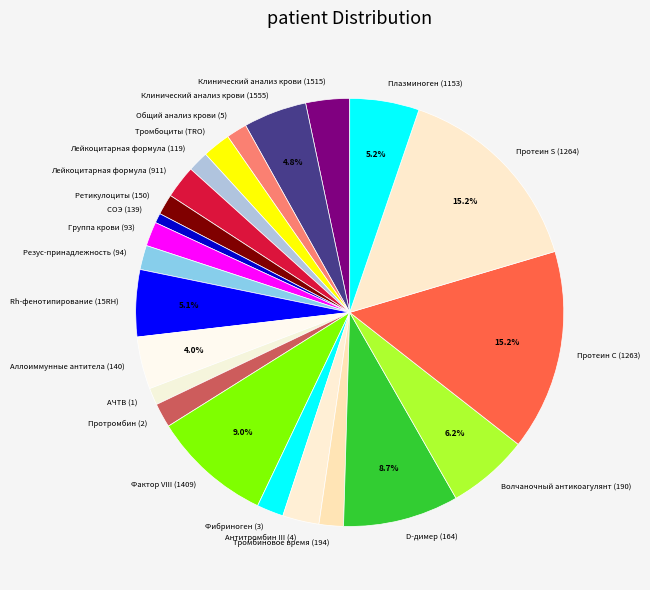

Does Протромбин (2) represent more than half of the total?

No